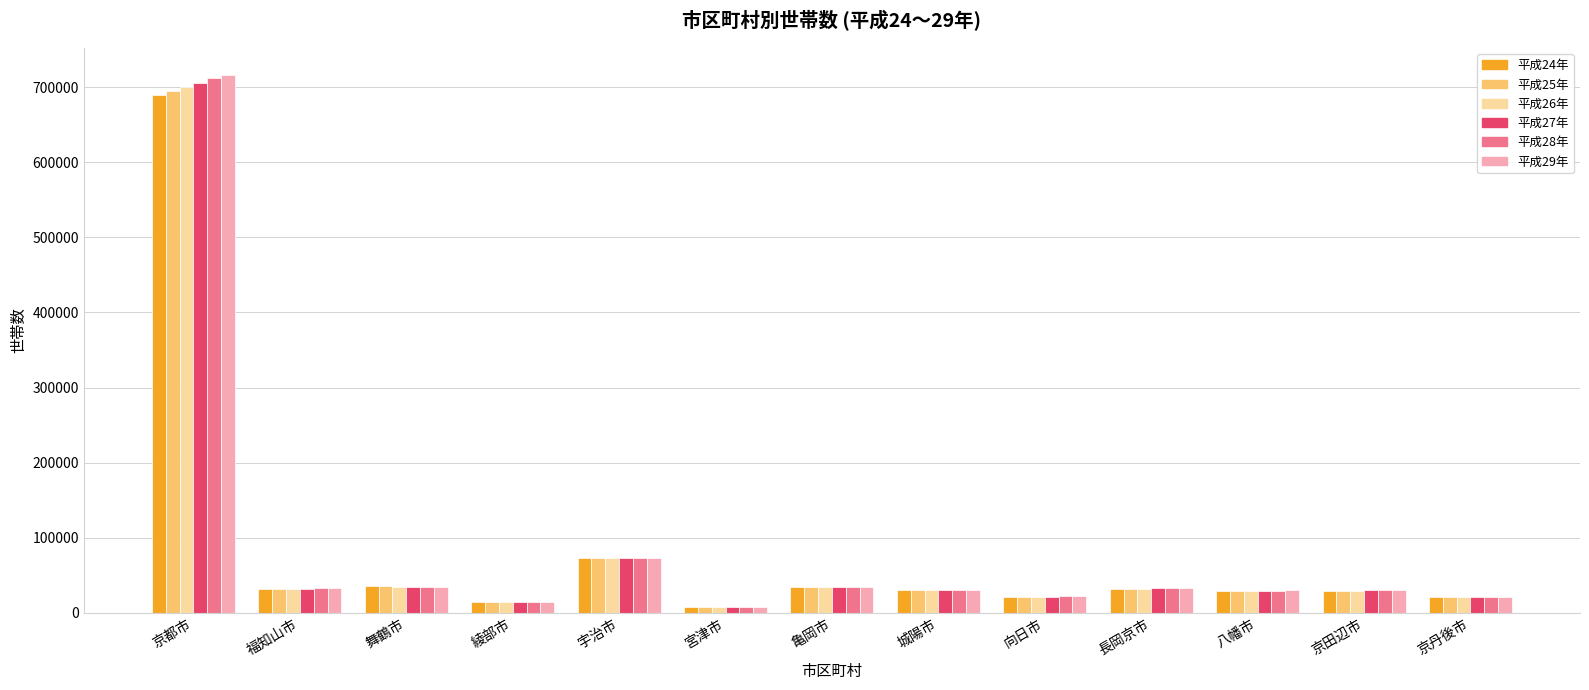

Which series changed the most between 宇治市 and 八幡市?

平成24年